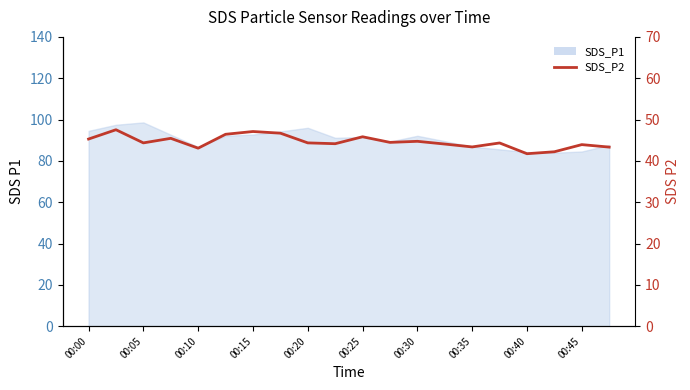

What is the change in value from 00:00 to 13?

-1.2